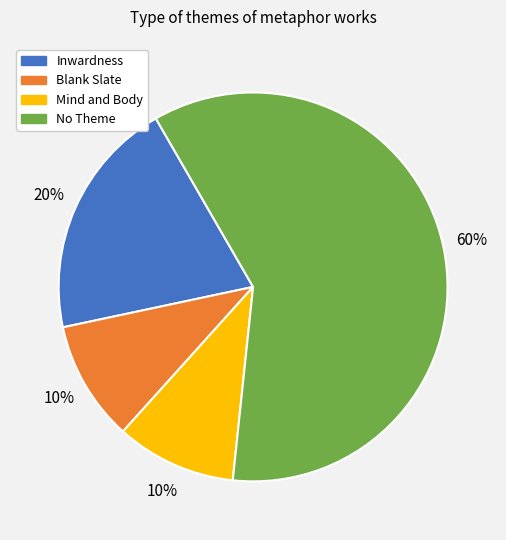

To the nearest percent, what is the average slice percentage?

25%